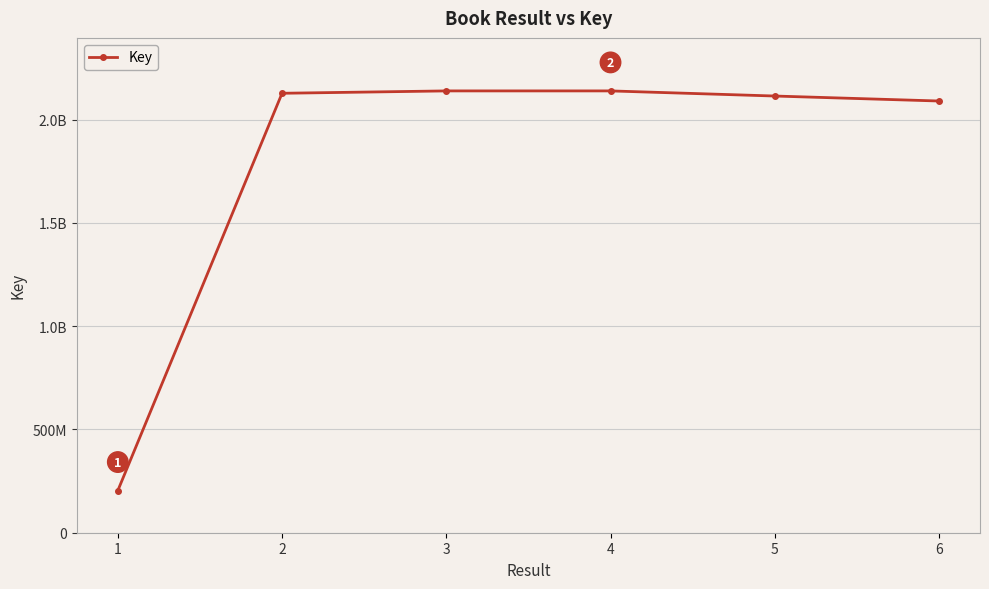

Is this an area chart (filled region under the line)?

No